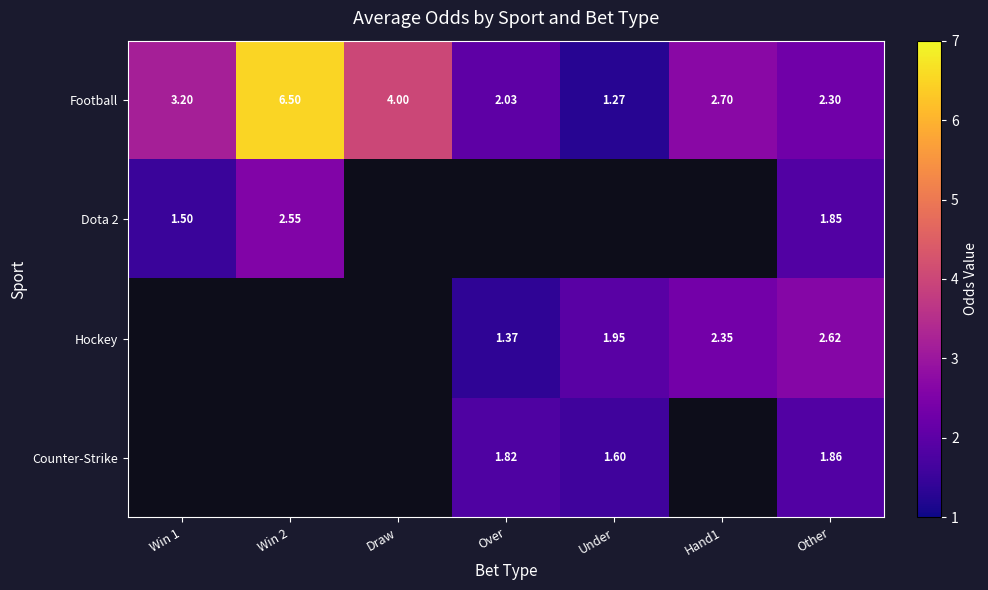

At which label does Football reach its minimum?

Under